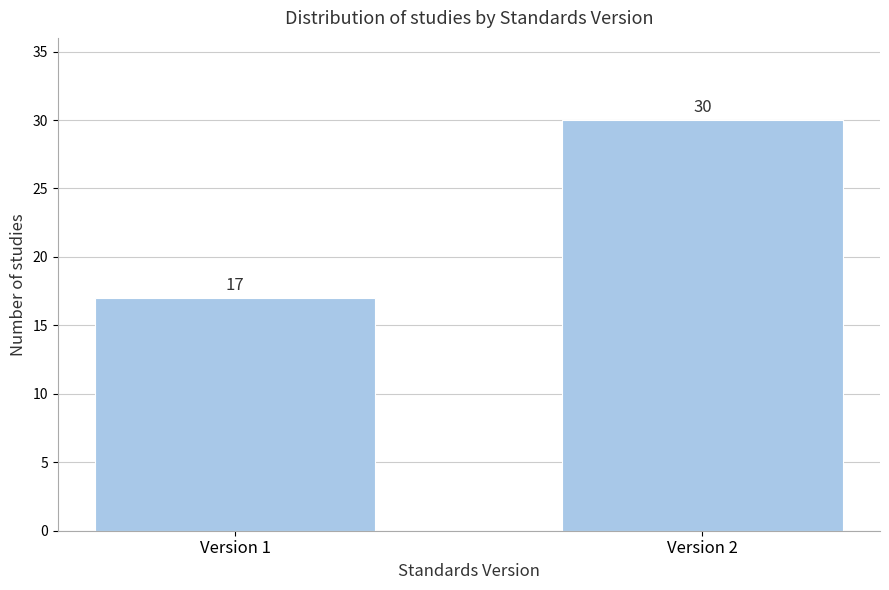

Reading right to left, extract all data points from this chart.

Version 2=30	Version 1=17